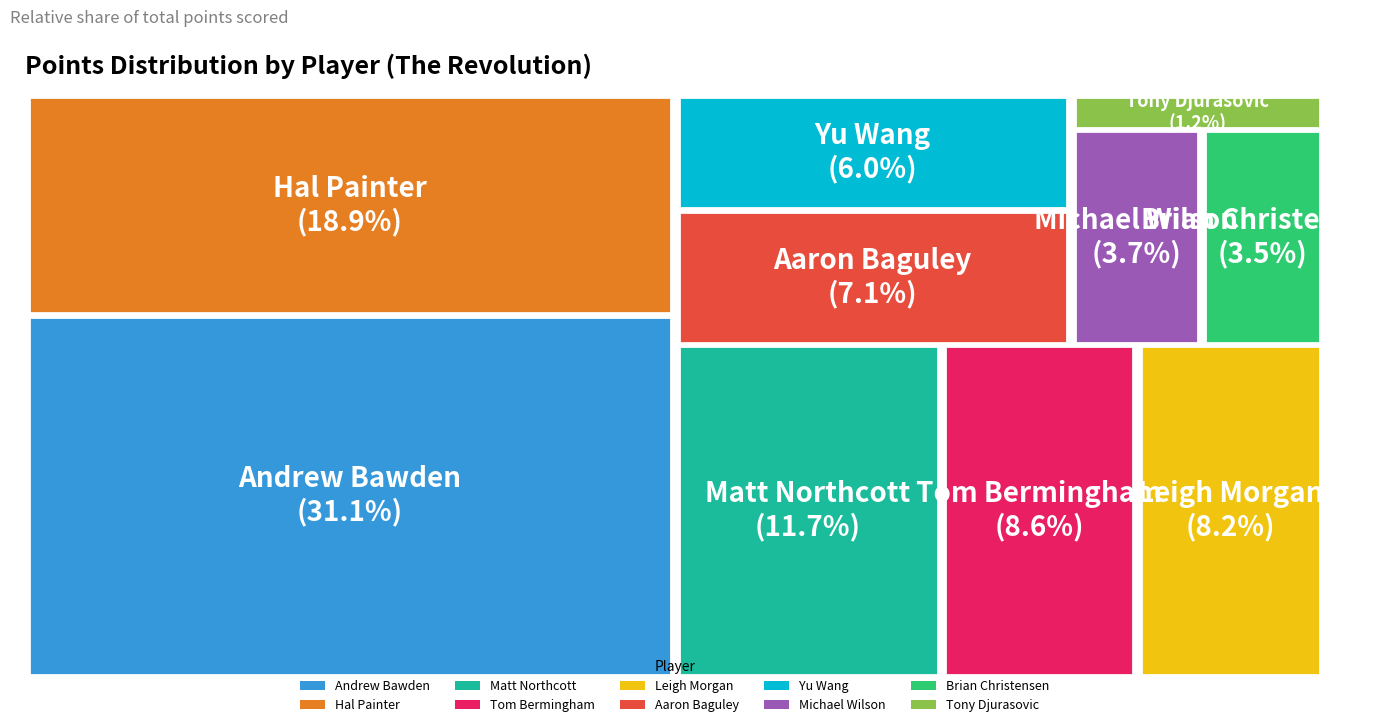

What is the total percentage of Aaron Baguley and Matt Northcott?

18.8%